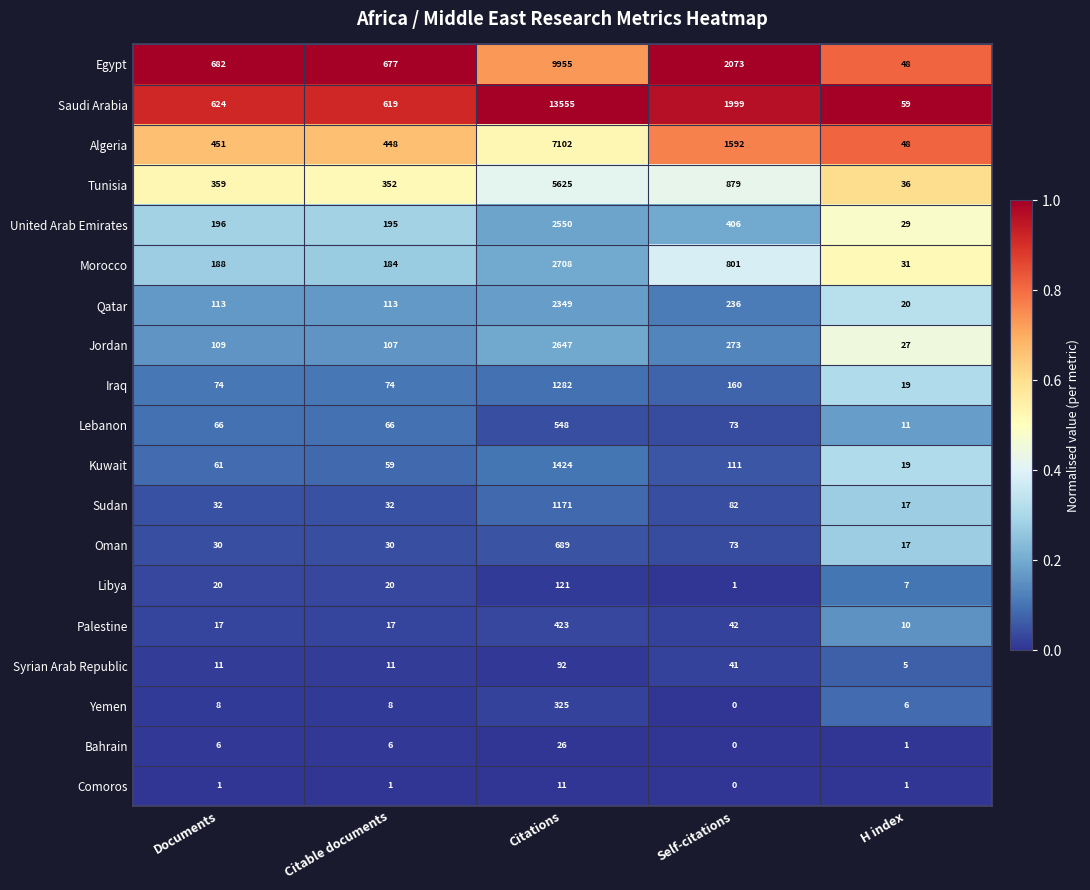

The value of Kuwait at Citations is 2093. True or false?

False